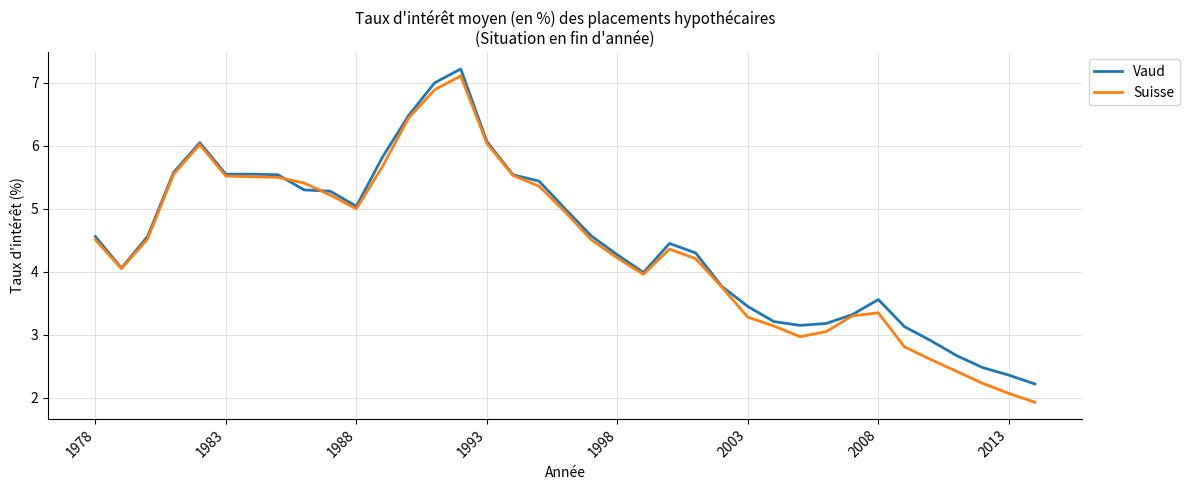

What are all the series names shown in the legend?

Vaud, Suisse